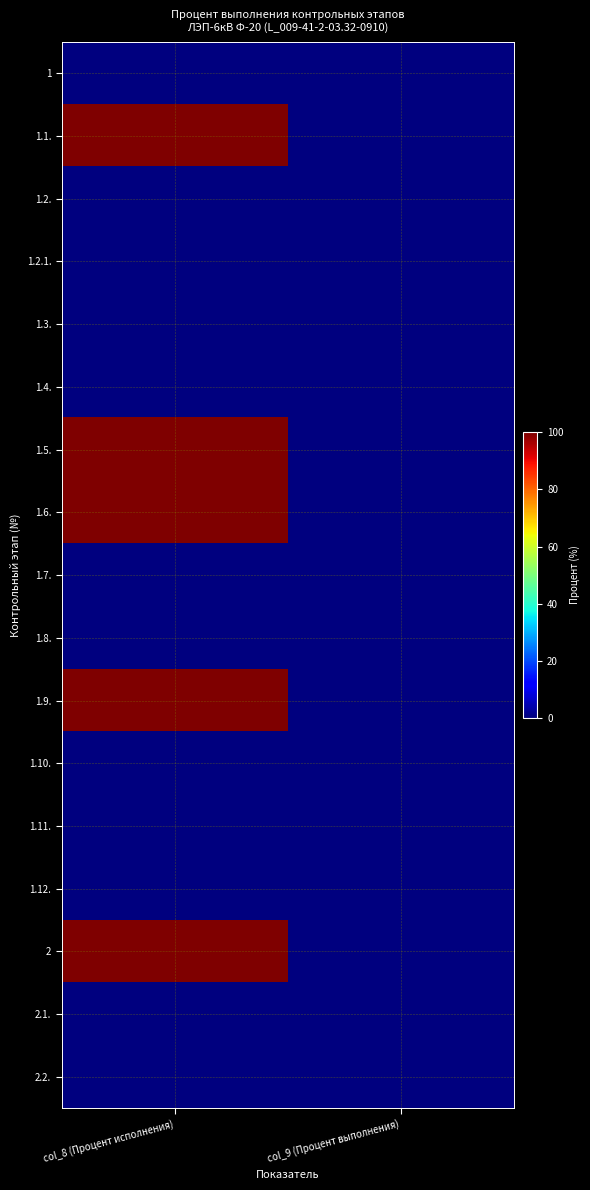

Reading right to left, transcribe all the data shown in this chart.

1: col_9 (Процент выполнения)=0	col_8 (Процент исполнения)=0
1.1.: col_9 (Процент выполнения)=0	col_8 (Процент исполнения)=100
1.2.: col_9 (Процент выполнения)=0	col_8 (Процент исполнения)=0
1.2.1.: col_9 (Процент выполнения)=0	col_8 (Процент исполнения)=0
1.3.: col_9 (Процент выполнения)=0	col_8 (Процент исполнения)=0
1.4.: col_9 (Процент выполнения)=0	col_8 (Процент исполнения)=0
1.5.: col_9 (Процент выполнения)=0	col_8 (Процент исполнения)=100
1.6.: col_9 (Процент выполнения)=0	col_8 (Процент исполнения)=100
1.7.: col_9 (Процент выполнения)=0	col_8 (Процент исполнения)=0
1.8.: col_9 (Процент выполнения)=0	col_8 (Процент исполнения)=0
1.9.: col_9 (Процент выполнения)=0	col_8 (Процент исполнения)=100
1.10.: col_9 (Процент выполнения)=0	col_8 (Процент исполнения)=0
1.11.: col_9 (Процент выполнения)=0	col_8 (Процент исполнения)=0
1.12.: col_9 (Процент выполнения)=0	col_8 (Процент исполнения)=0
2: col_9 (Процент выполнения)=0	col_8 (Процент исполнения)=100
2.1.: col_9 (Процент выполнения)=0	col_8 (Процент исполнения)=0
2.2.: col_9 (Процент выполнения)=0	col_8 (Процент исполнения)=0